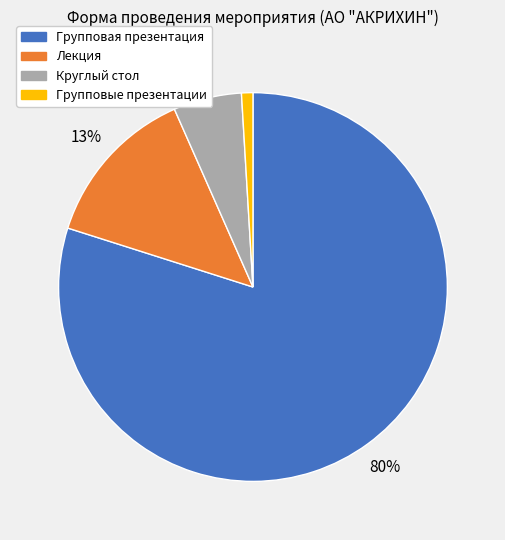

What percentage is the Групповые презентации slice, to the nearest percent?

1%